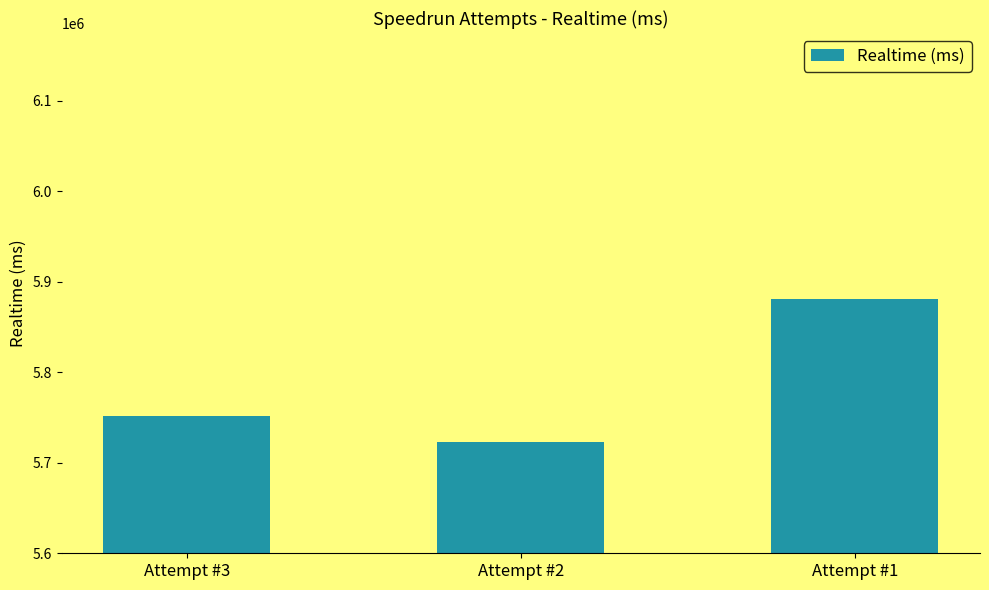

What is the smallest value displayed?

5723253